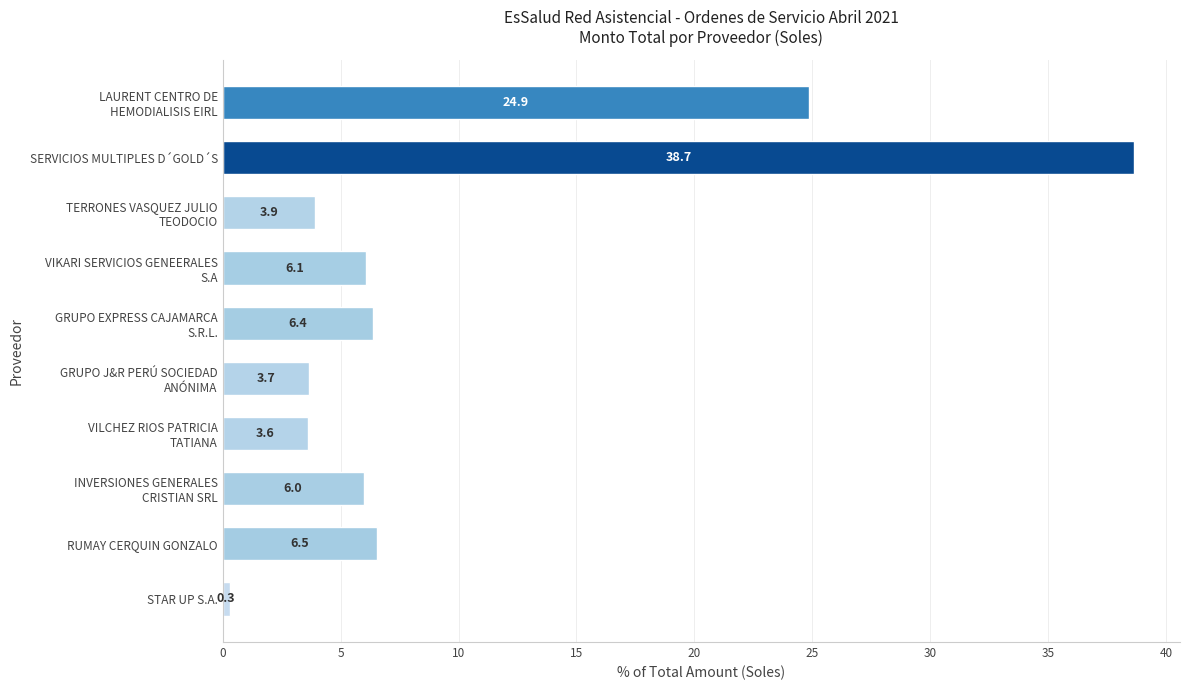

What is the average value?

10.0